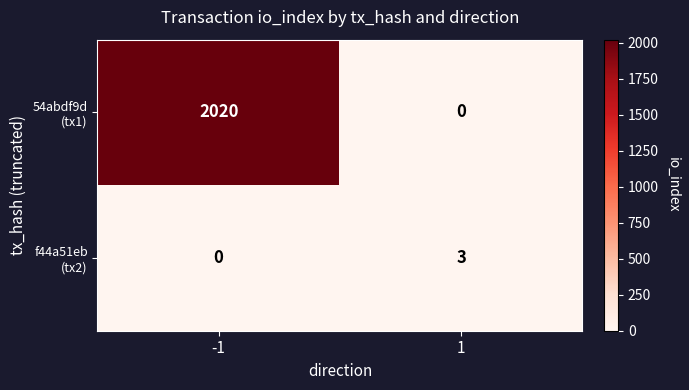

What is the maximum value shown in the chart?

2020